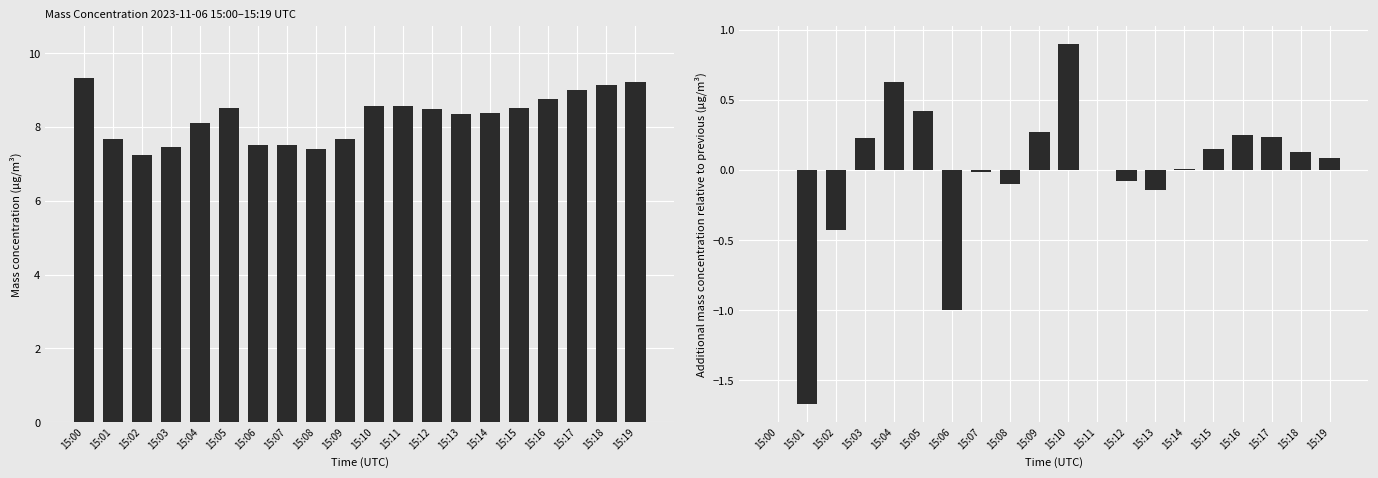

What is the minimum value shown in the chart?

-1.7